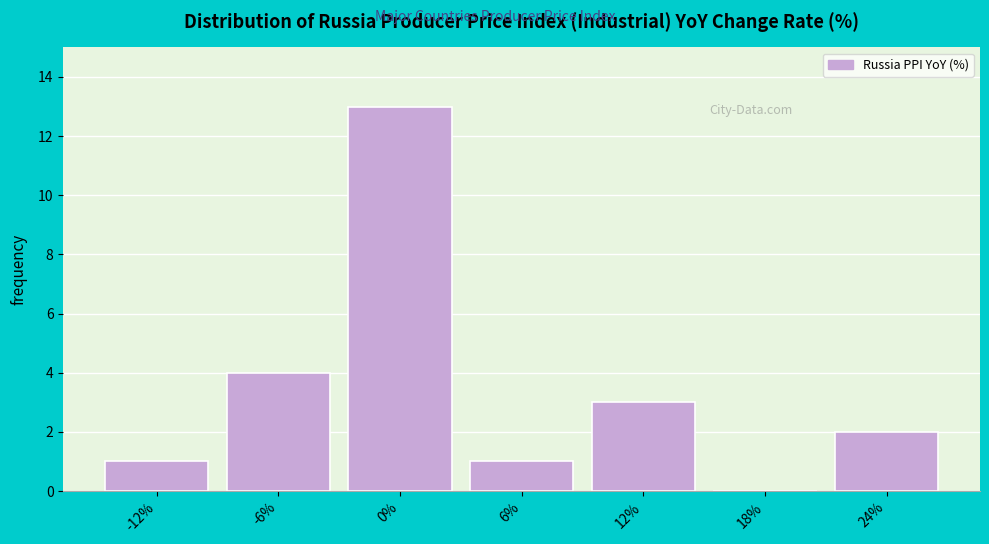

Reading left to right, list all the values displayed in this chart.

-12%=1	-6%=4	0%=13	6%=1	12%=3	18%=0	24%=2